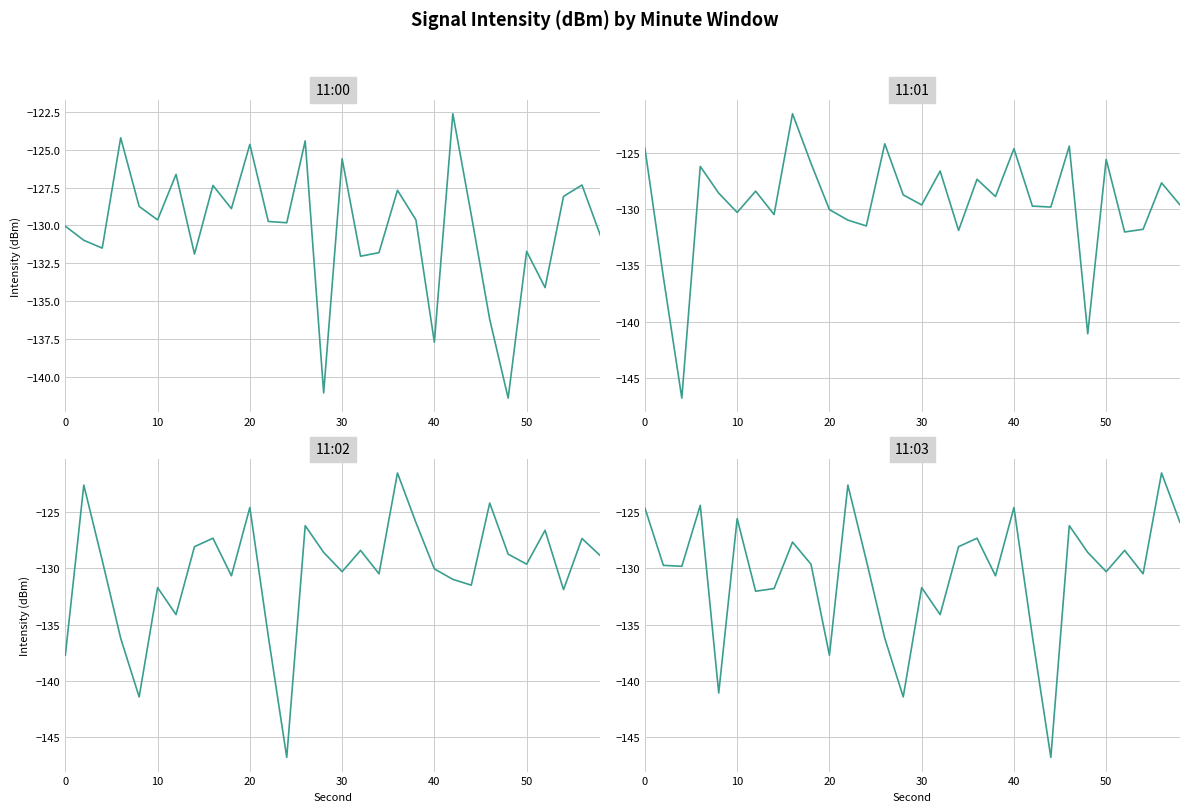

How many values in the 11:01 series exceed -128?

11